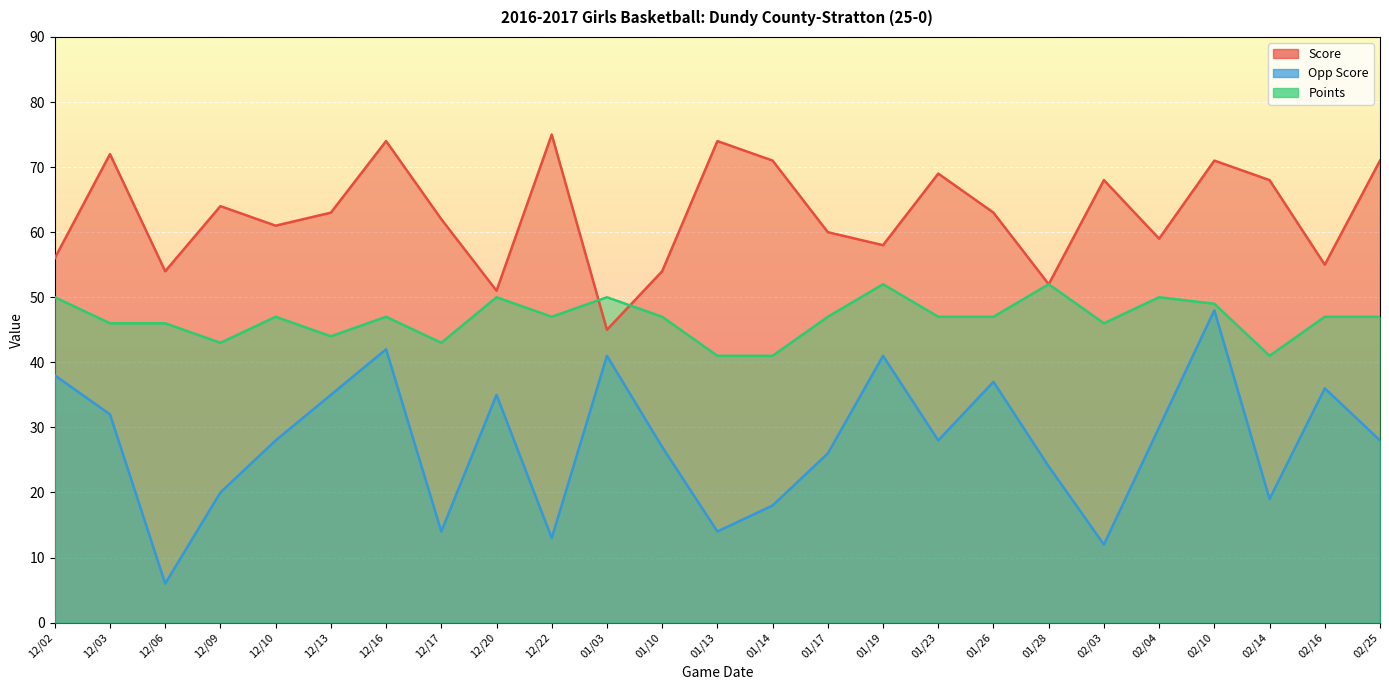

True or false: Opp Score and Points intersect in this chart.

False